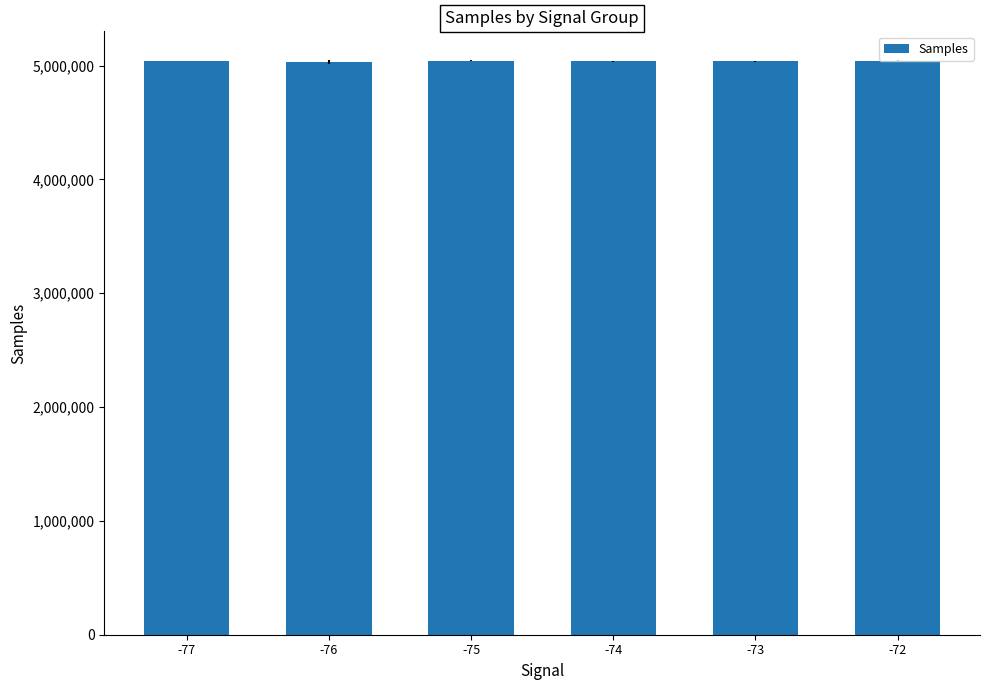

The chart shows a value of 5044276.0 at -75. True or false?

True